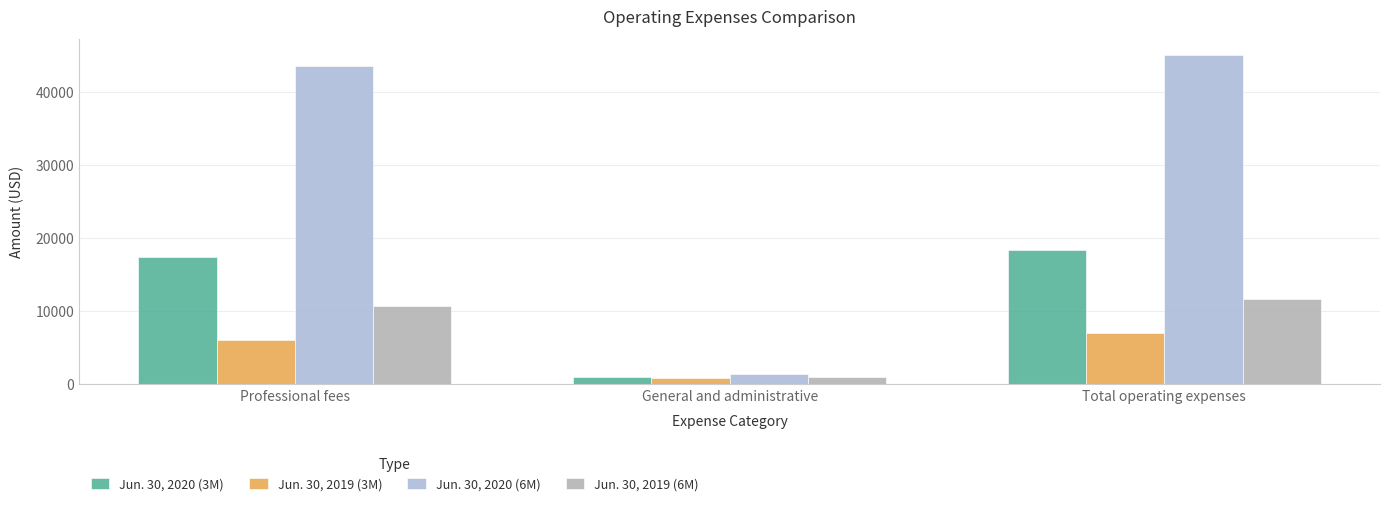

What is the spread (max minus min) of values at Total operating expenses?

38010